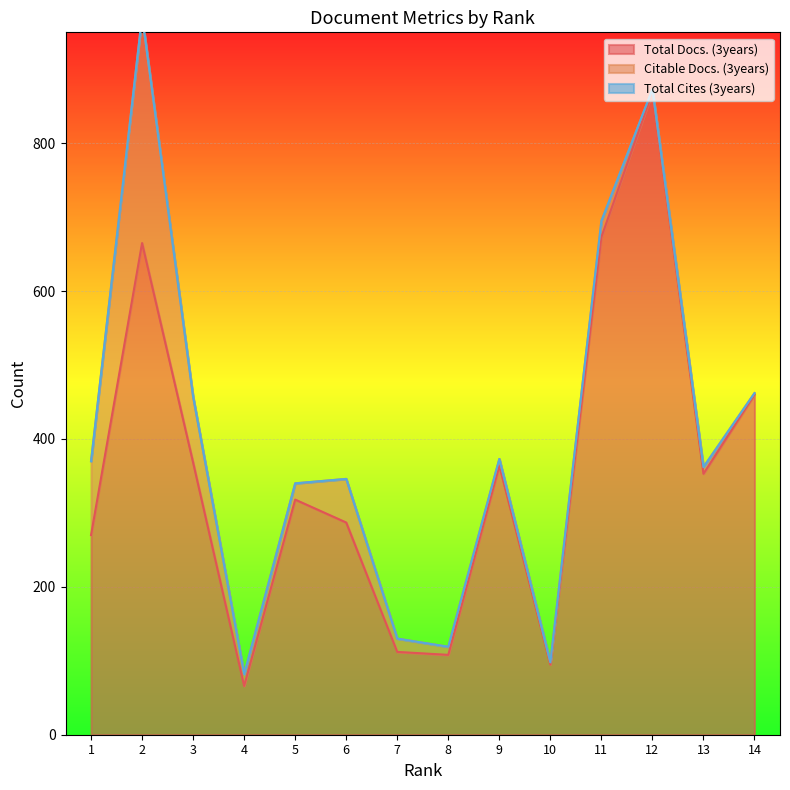

What is the maximum value for Total Docs. (3years)?

869